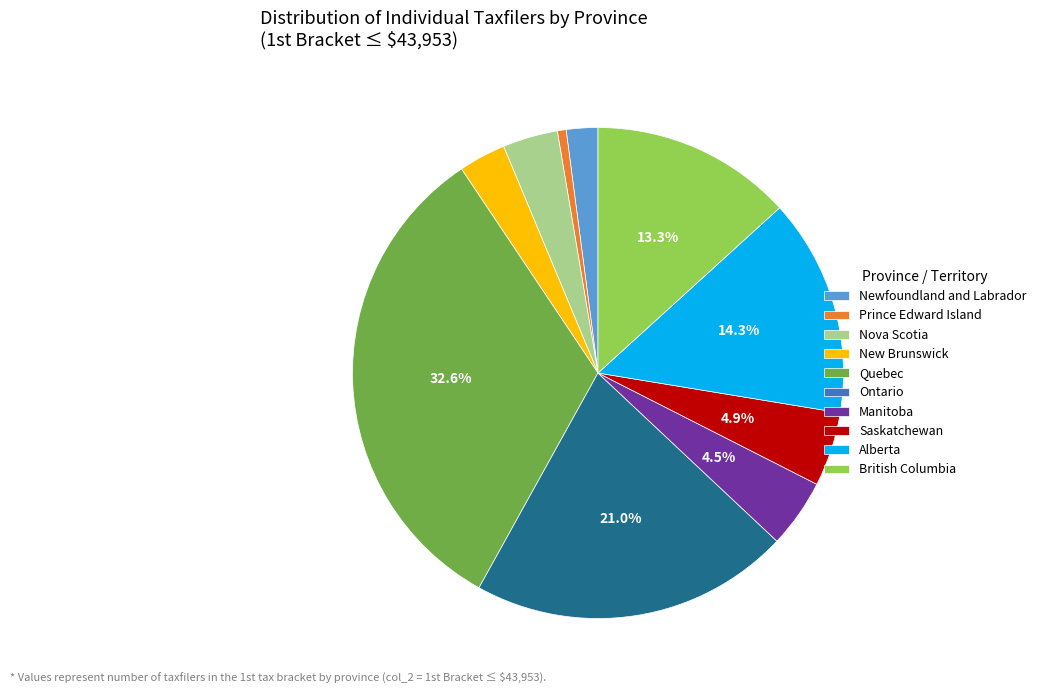

Is the sum of Ontario and Saskatchewan greater than half?

No